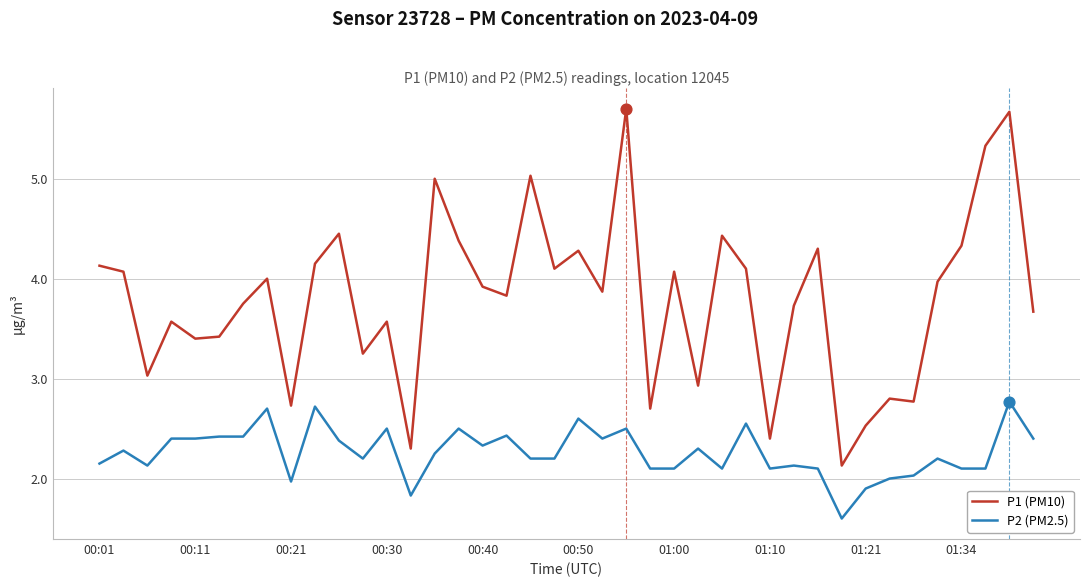

What are all the series names shown in the legend?

P1 (PM10), P2 (PM2.5)